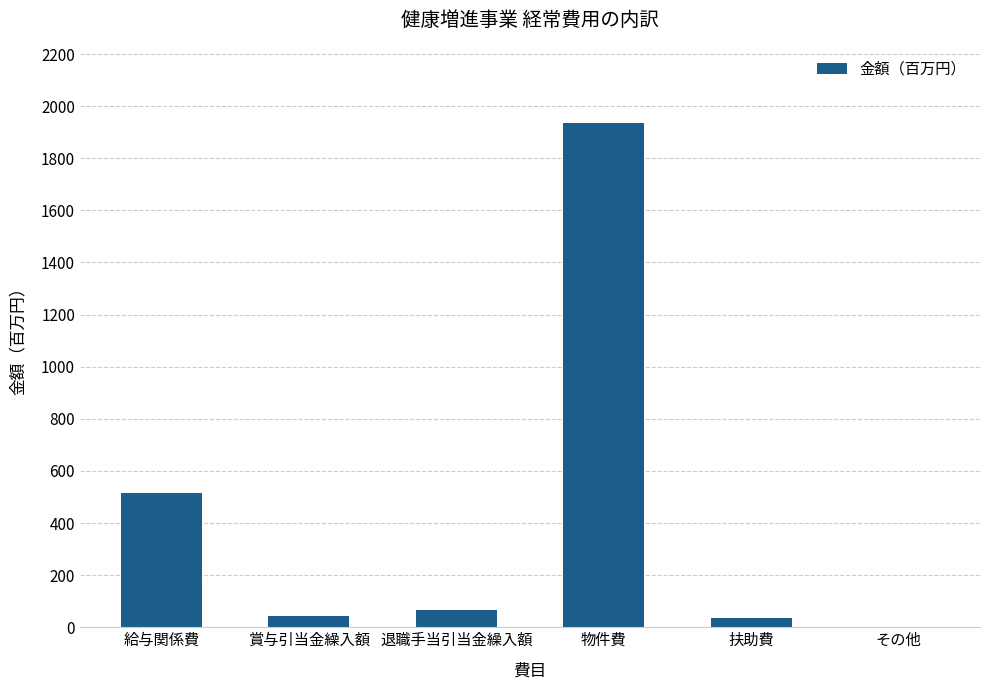

At which label is the value closest to 969?

給与関係費